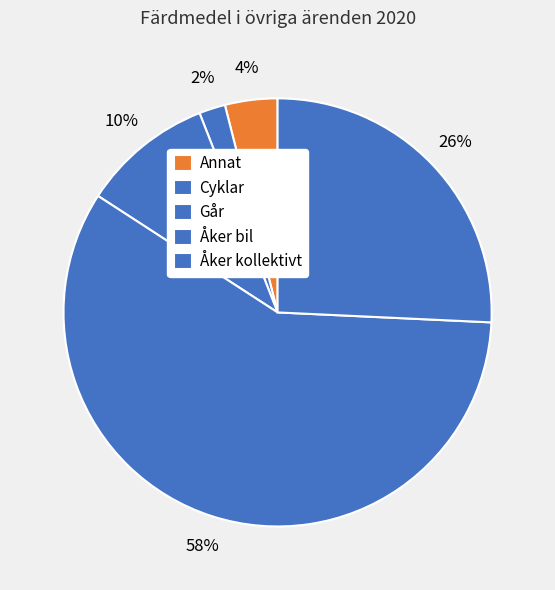

How many segments does this pie chart have?

5